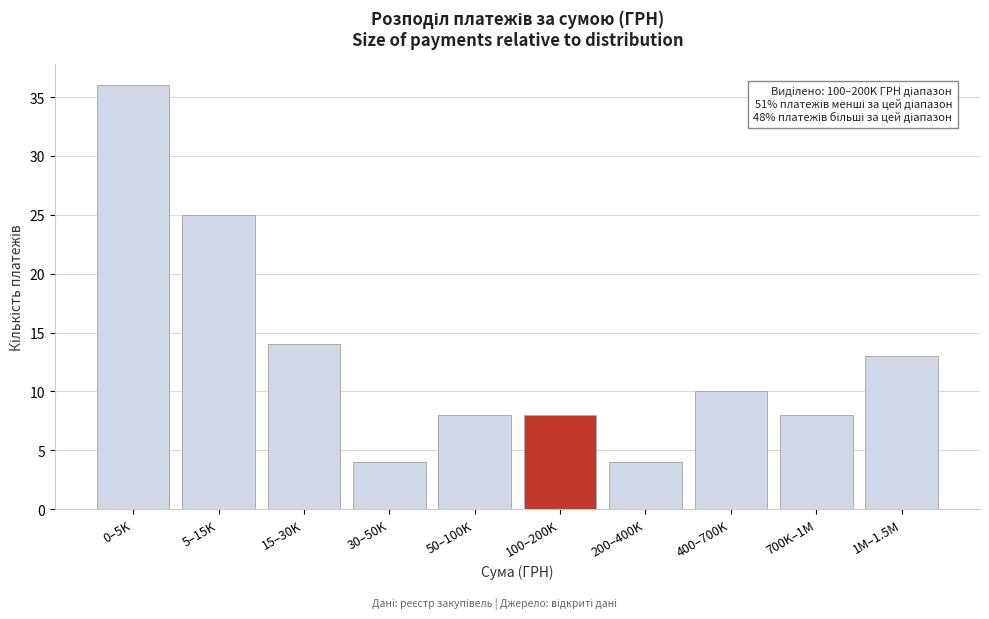

Reading left to right, list all the values displayed in this chart.

36	25	14	4	8	8	4	10	8	13